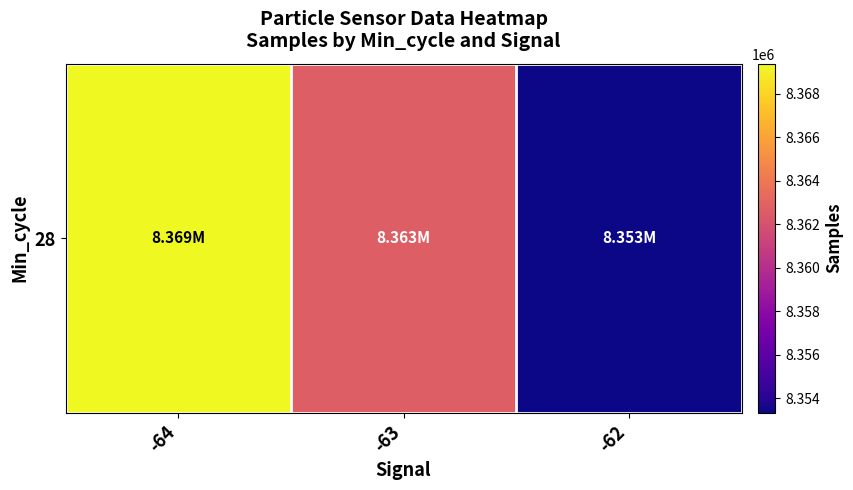

What is the greatest value displayed?

8369378.9